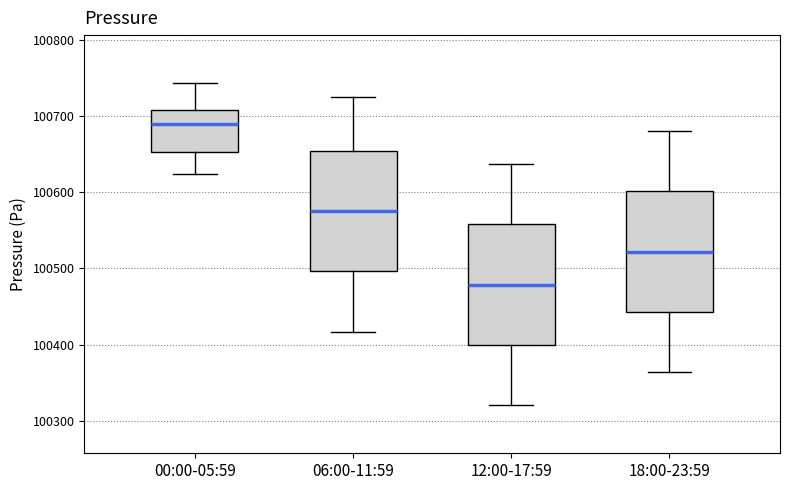

Reading left to right, read every box against the y-axis: the position of its median line, the range the box covers, and the ends of its whiskers. The values are not printed on the chart, so give them approximately, as read against the axis.

00:00-05:59: median 100690, box 100650 to 100710, whiskers 100620 to 100740
06:00-11:59: median 100580, box 100500 to 100650, whiskers 100420 to 100730
12:00-17:59: median 100480, box 100400 to 100560, whiskers 100320 to 100640
18:00-23:59: median 100520, box 100440 to 100600, whiskers 100360 to 100680